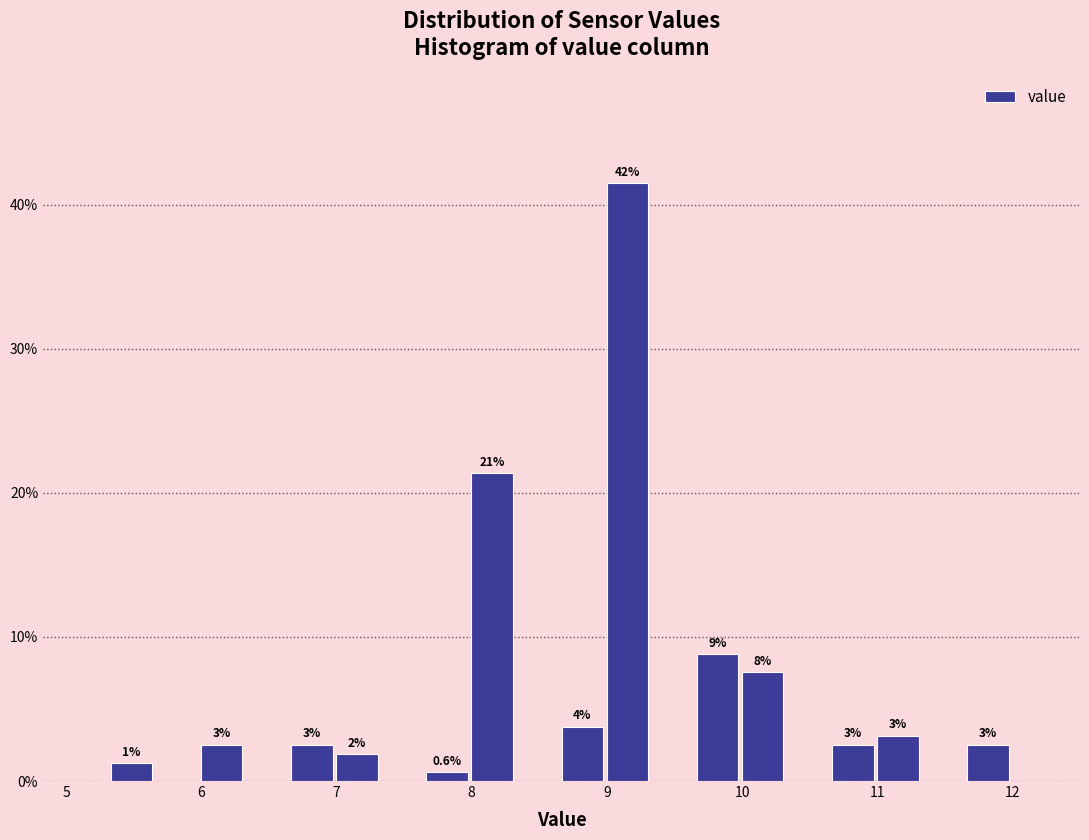

Around what value on the x-axis is the tallest bar? Give the approximate position of its centre, as read against the axis.

9.2